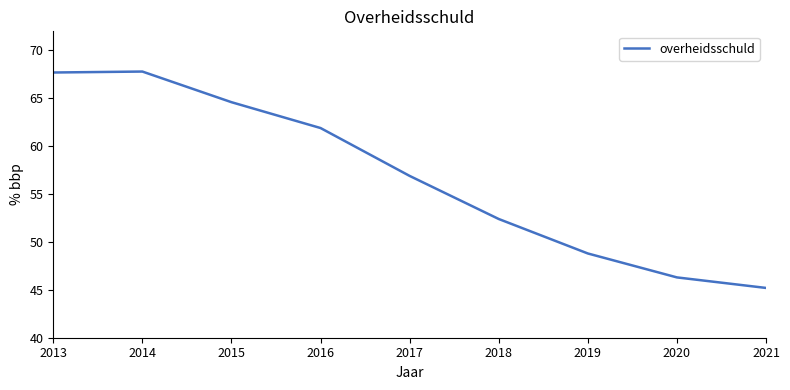

What is the change in value from 2016 to 2017?

-5.0